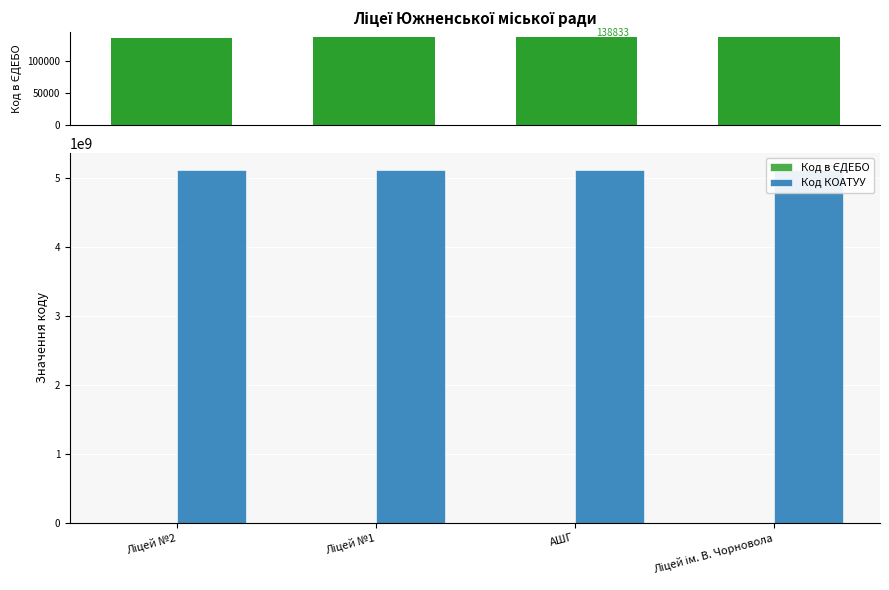

At which label does Код в ЄДЕБО reach its minimum?

Ліцей №2